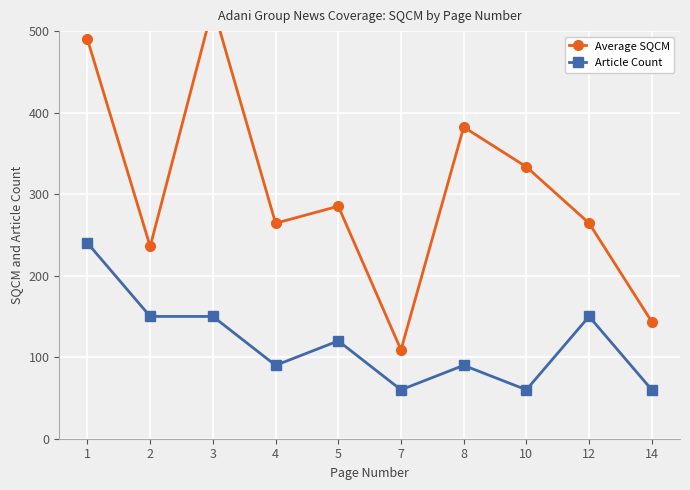

At which category does Average SQCM reach its first local peak?

3